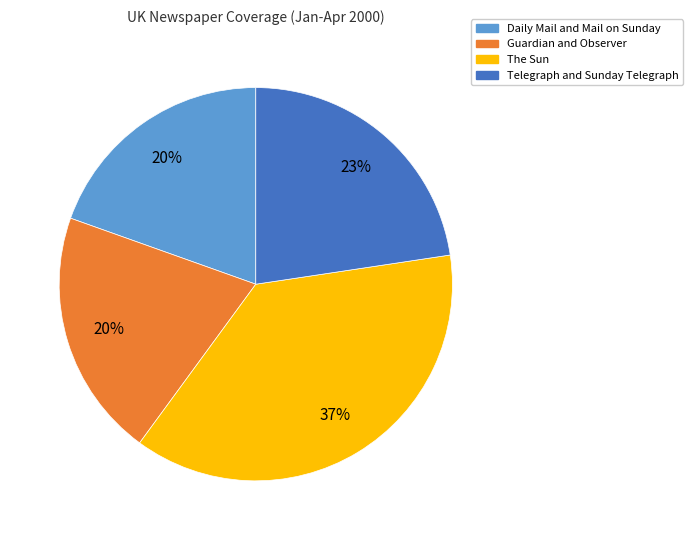

To the nearest percent, what is the combined percentage of Daily Mail and Mail on Sunday and Guardian and Observer?

40%